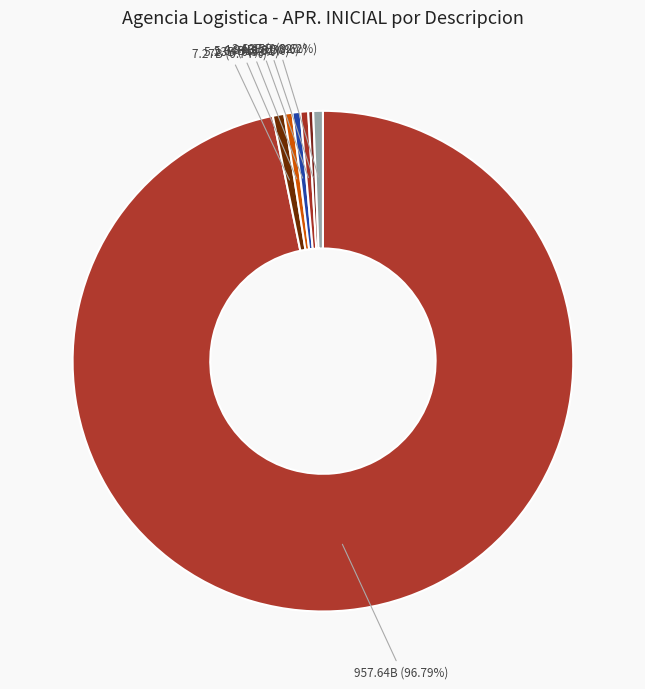

Which slice is the largest?

COMPRA DE BIENES Y SERVICIOS (A-5-1-1)